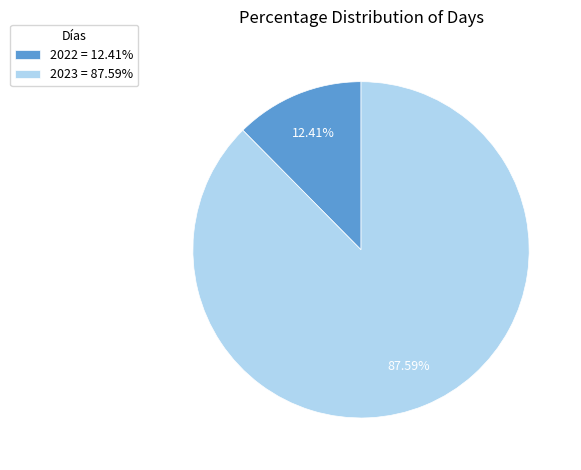

What is the smallest slice in the pie chart?

2022